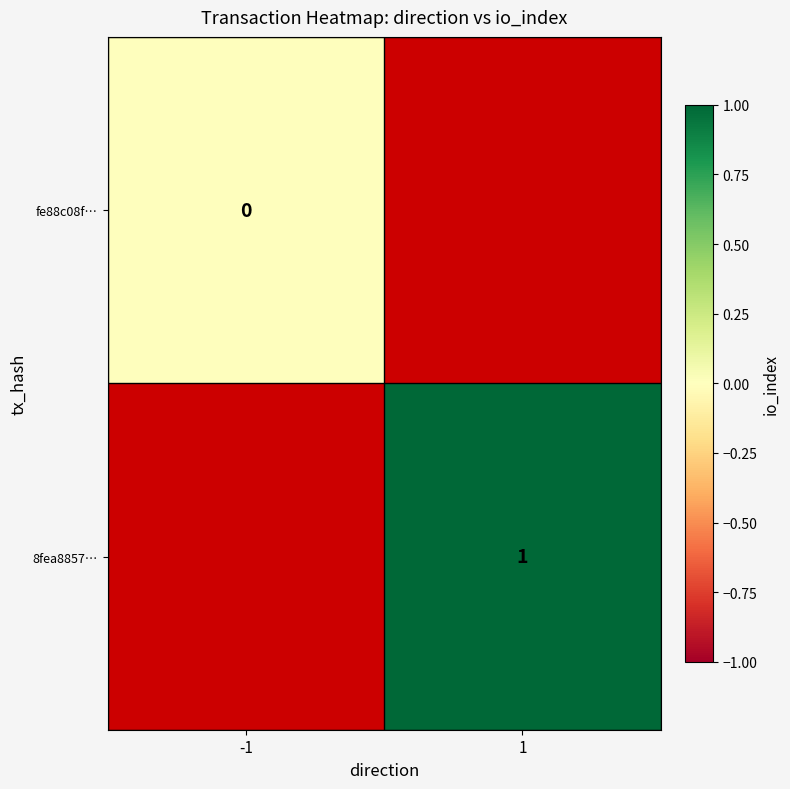

The value of 8fea8857… at 1 is 1. True or false?

True